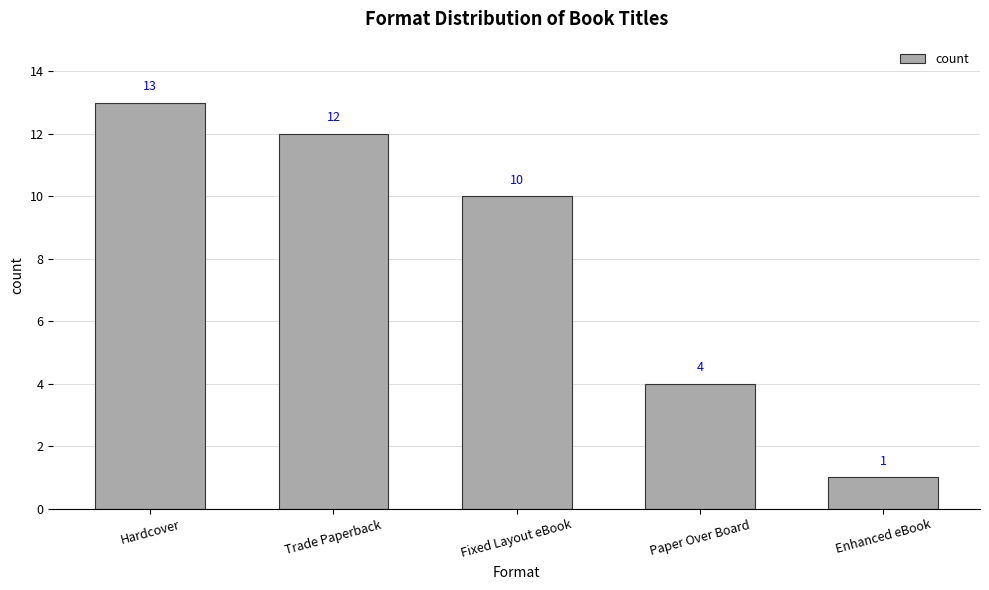

What is the sum of the values at Paper Over Board and Enhanced eBook?

5